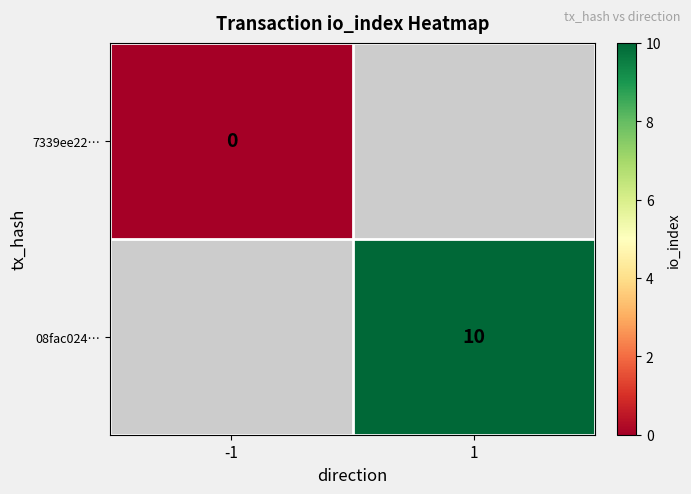

How many distinct data groups are displayed?

2